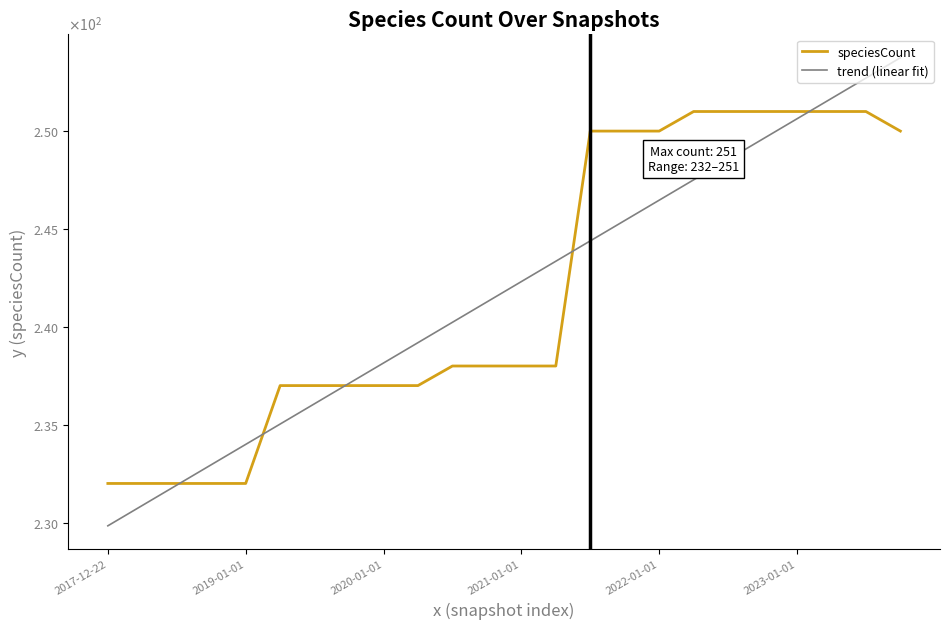

At which label does trend (linear fit) first exceed 242?

2021-01-01